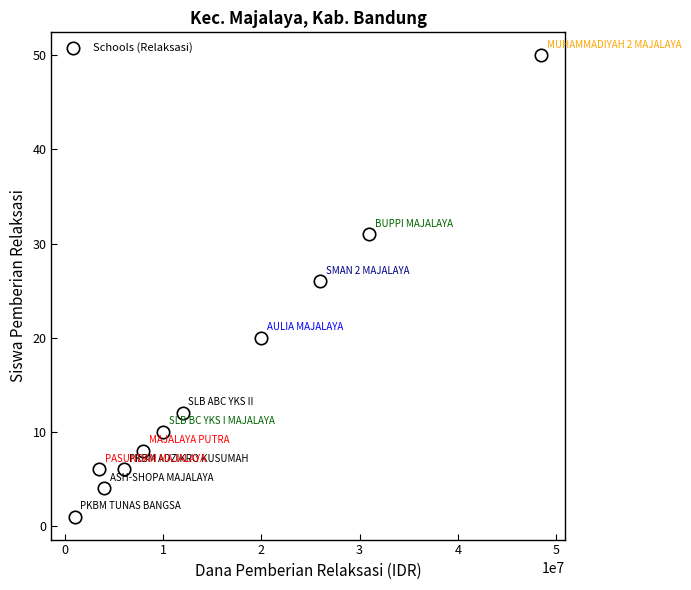

What is the average X value?

15454545